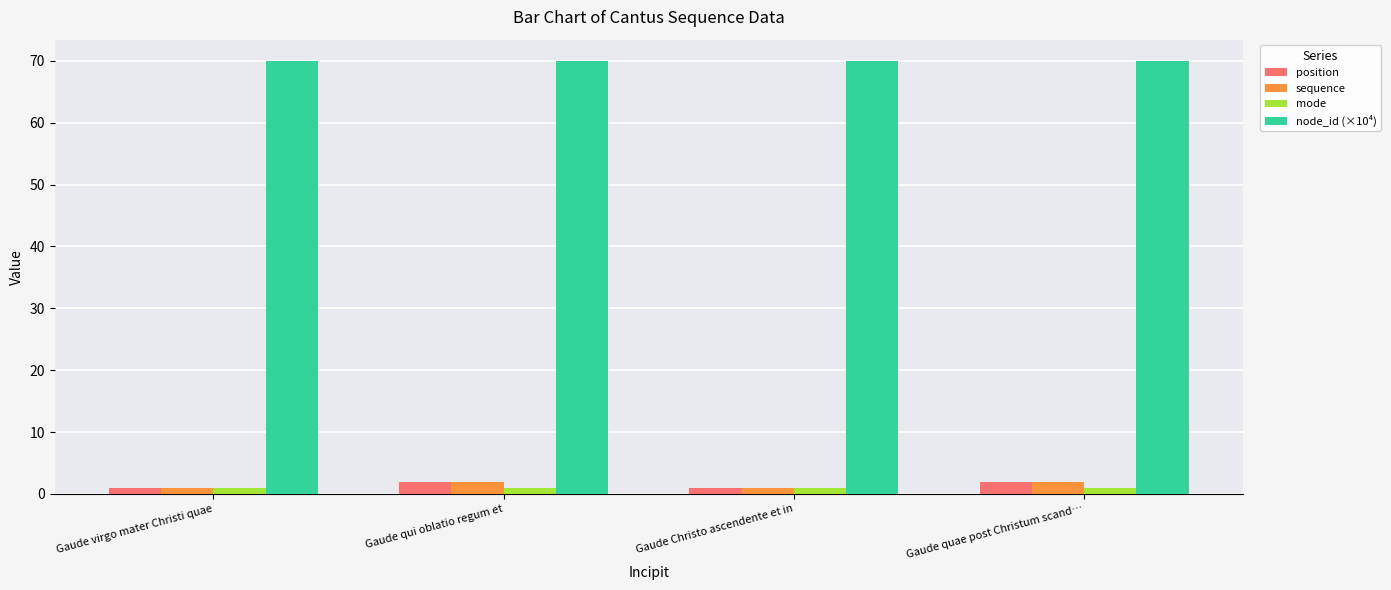

At how many categories does at least one series exceed 25?

4